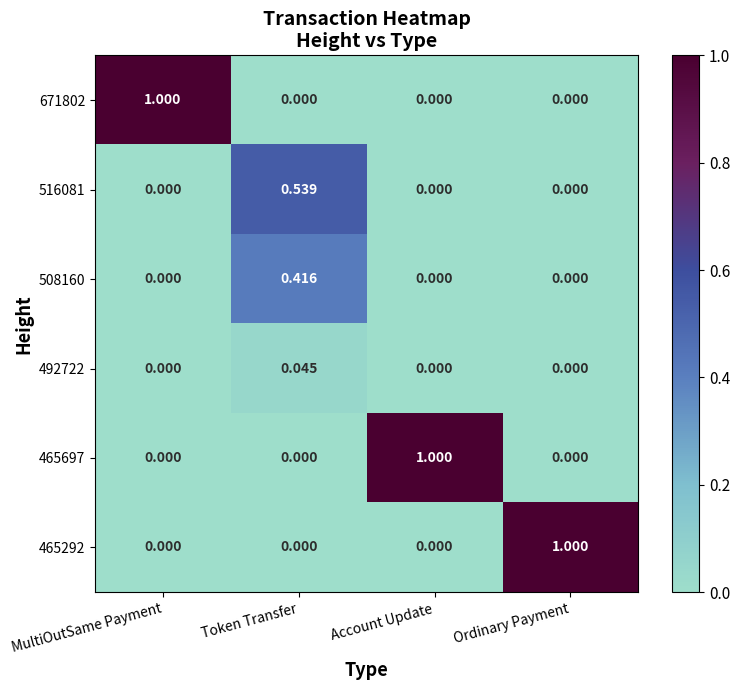

Which series changed the most between Token Transfer and Ordinary Payment?

465292